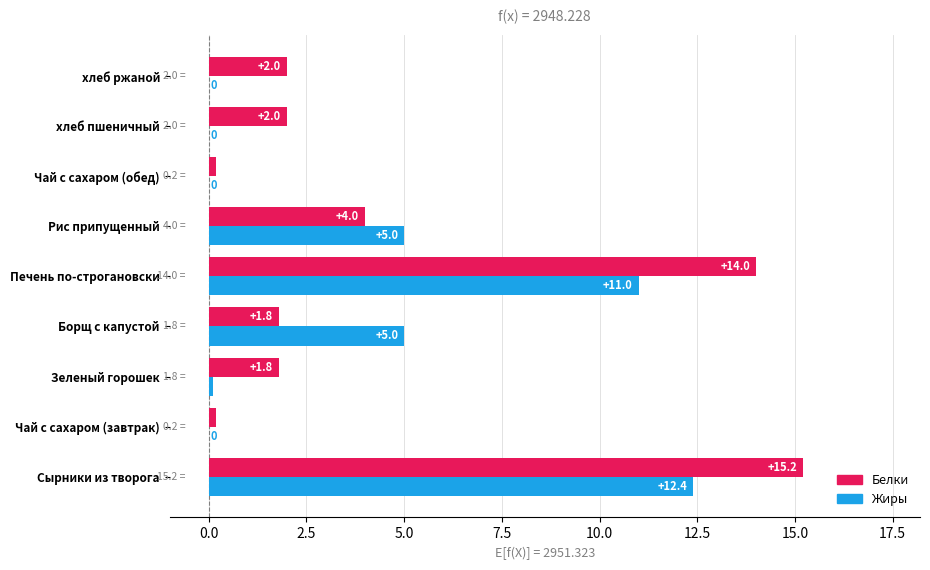

Which series has the largest total across all categories?

Белки